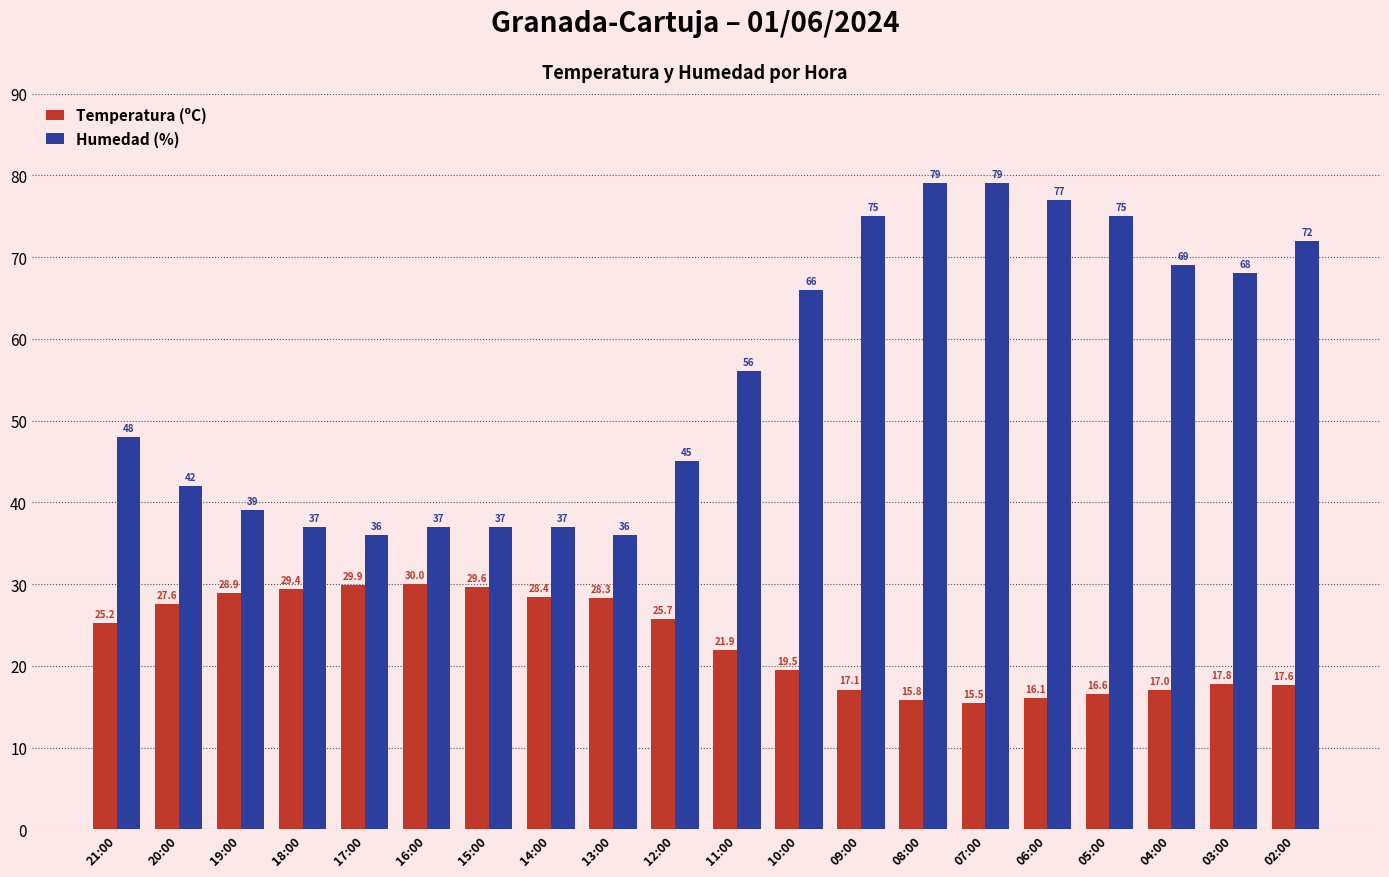

Reading right to left, transcribe all the data shown in this chart.

Temperatura (ºC): 17.6	17.8	17.0	16.6	16.1	15.5	15.8	17.1	19.5	21.9	25.7	28.3	28.4	29.6	30.0	29.9	29.4	28.9	27.6	25.2
Humedad (%): 72.0	68.0	69.0	75.0	77.0	79.0	79.0	75.0	66.0	56.0	45.0	36.0	37.0	37.0	37.0	36.0	37.0	39.0	42.0	48.0